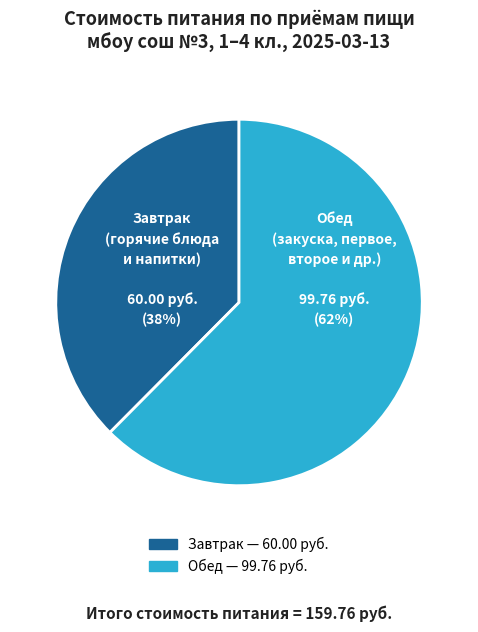

How many segments does this pie chart have?

2